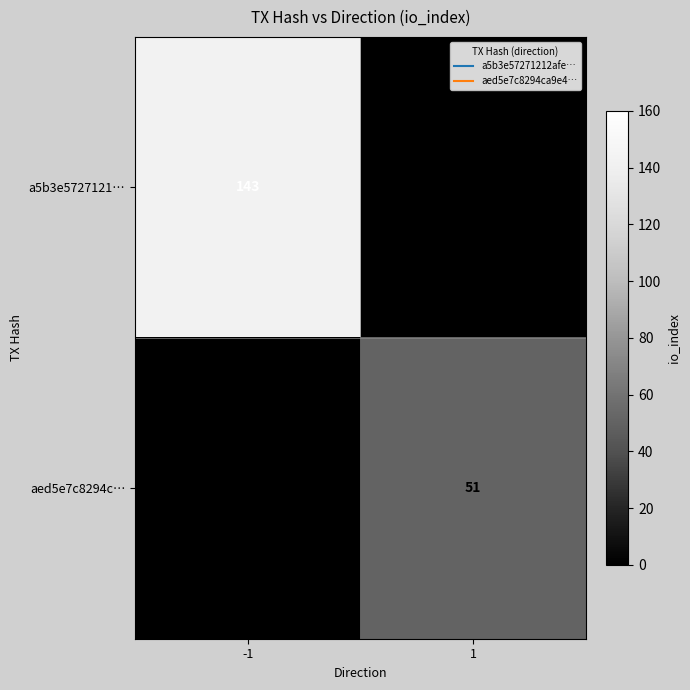

What is the average value of the aed5e7c8294c… series?

26